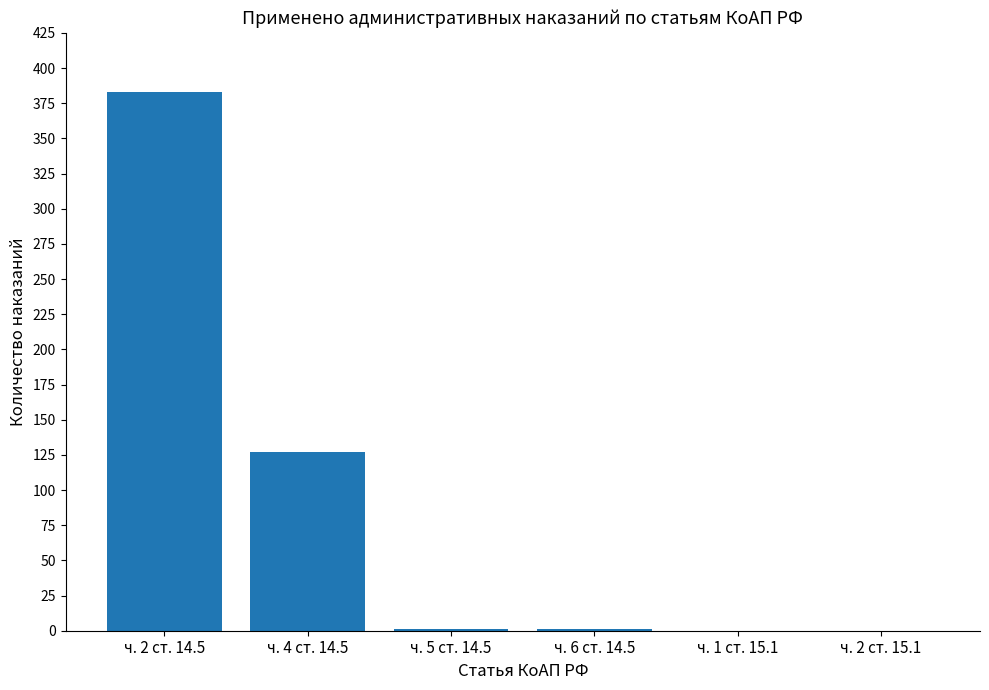

What is the average value?

85